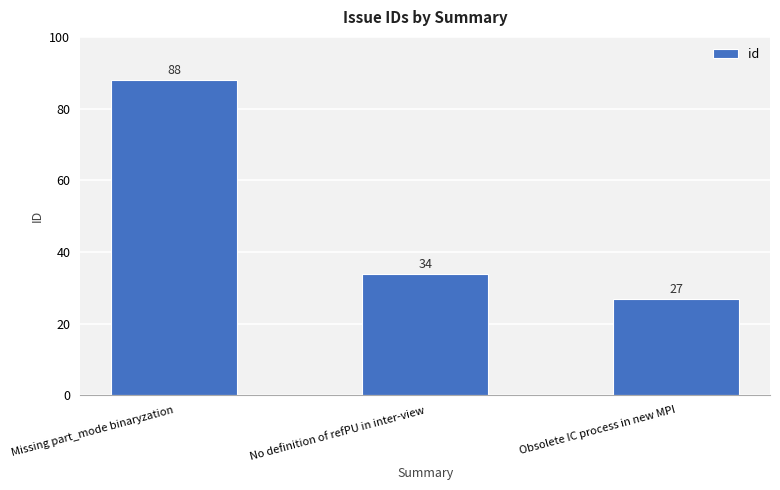

At which label is the value closest to 57?

No definition of refPU in inter-view